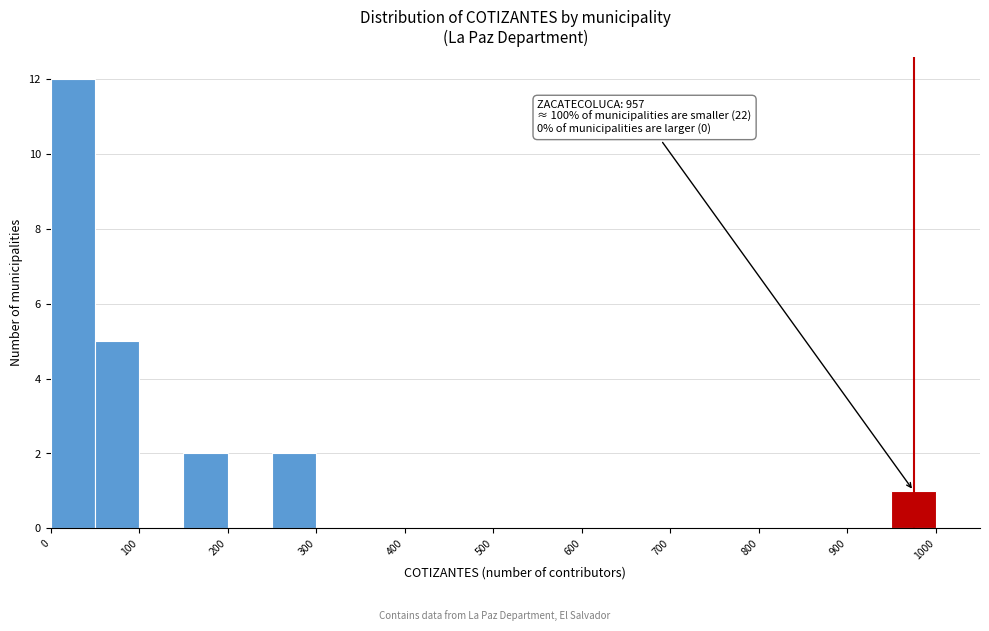

Which range on the x-axis has the tallest bar?

0 to 50